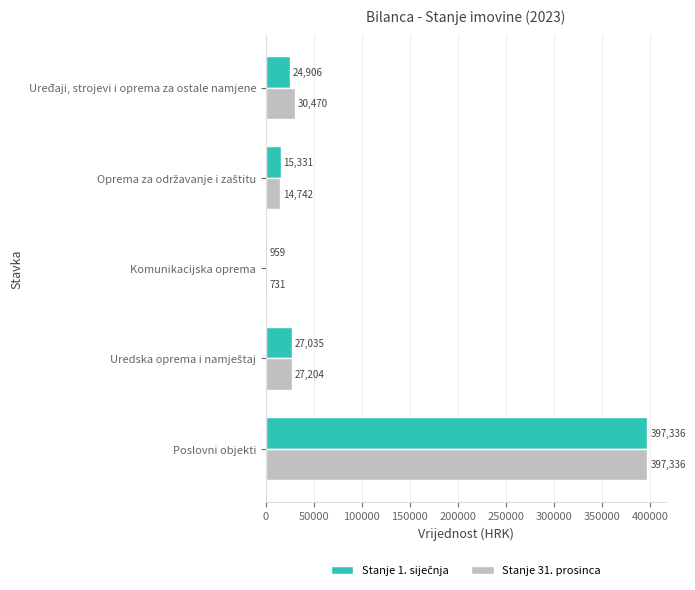

The Stanje 31. prosinca series shows 30470.2 at Uređaji, strojevi i oprema za ostale namjene. True or false?

True